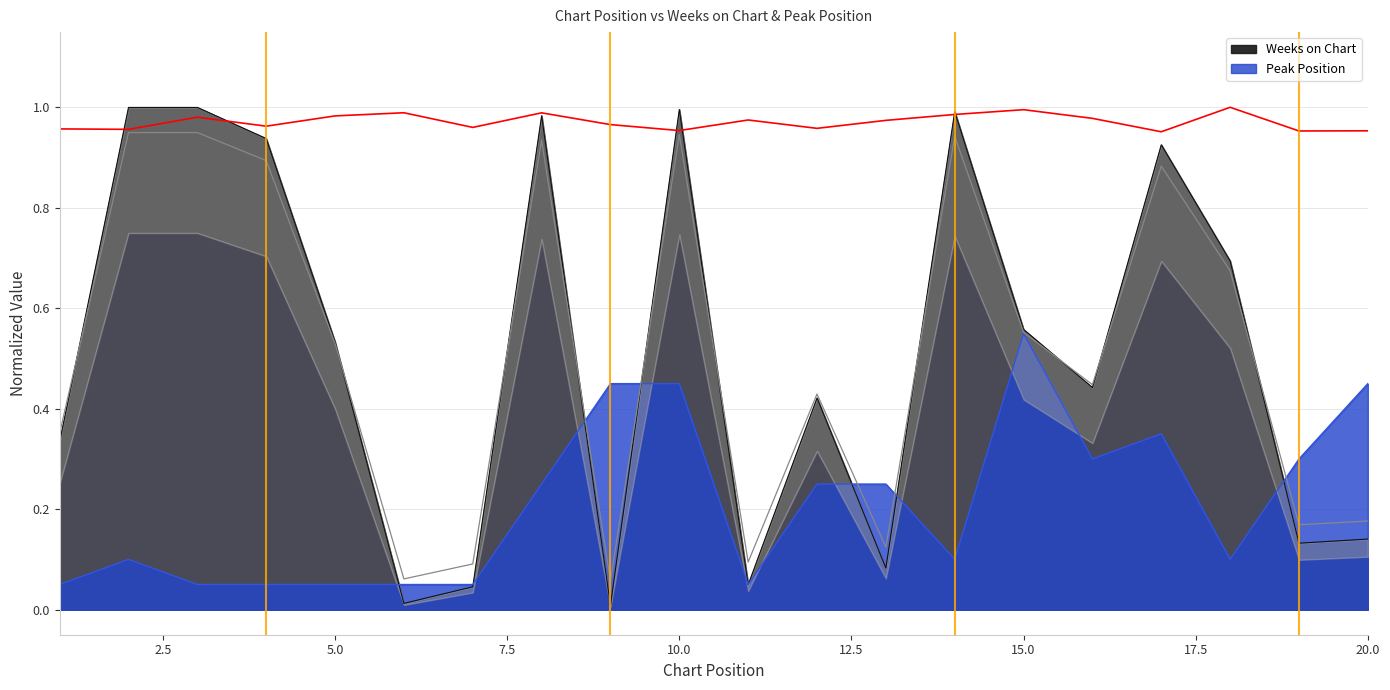

At which category is the sum across all series the highest?

10